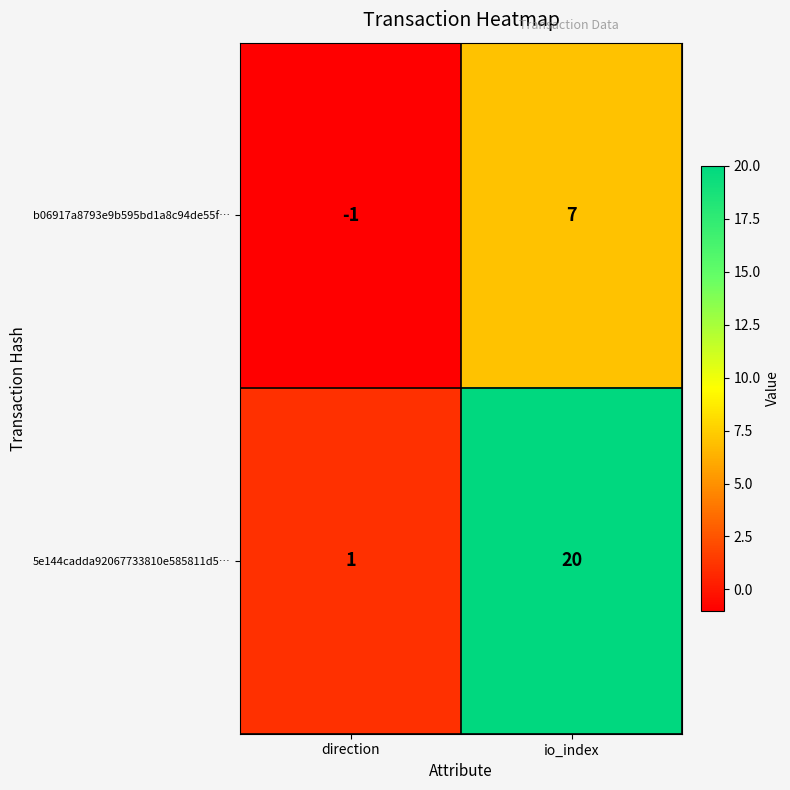

Reading left to right, list all the values displayed in this chart.

b06917a8793e9b595bd1a8c94de55f…: -1	7
5e144cadda92067733810e585811d5…: 1	20